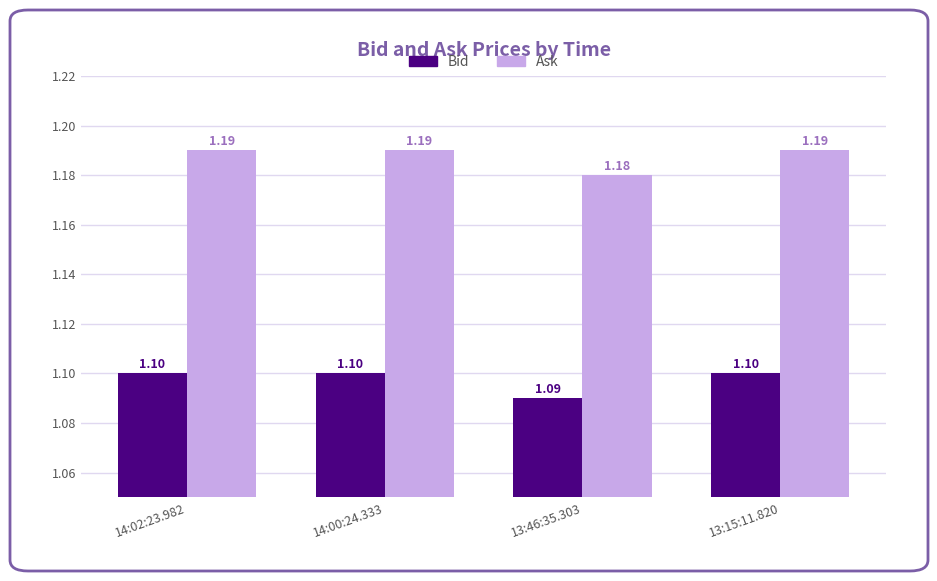

List the series in order of their peak value, lowest first.

Bid, Ask